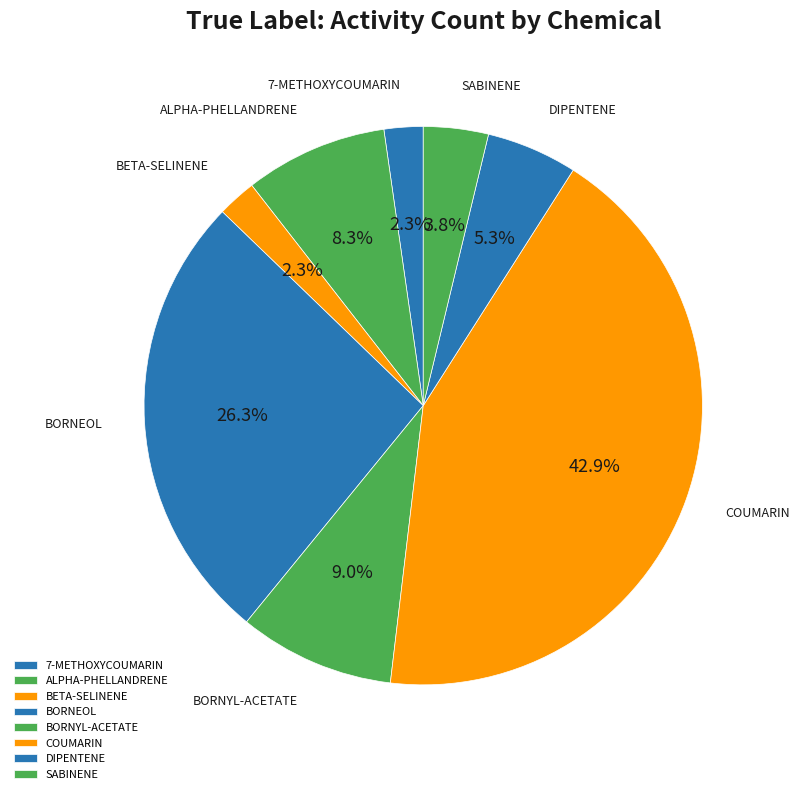

Is it true that DIPENTENE is 5% of the pie?

True